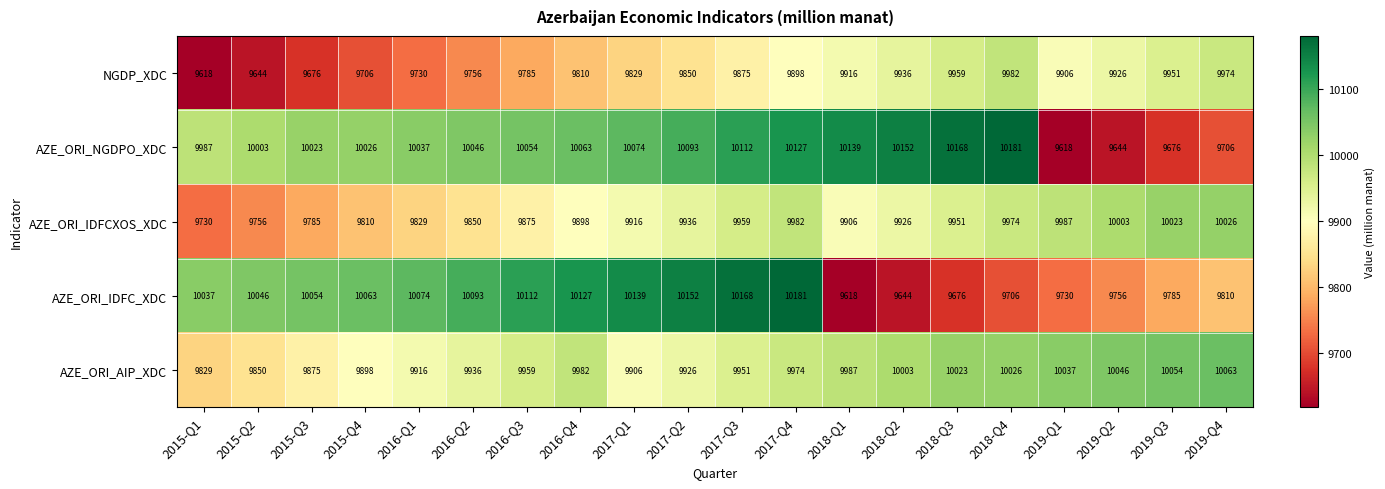

What is the average value of the NGDP_XDC series?

9836